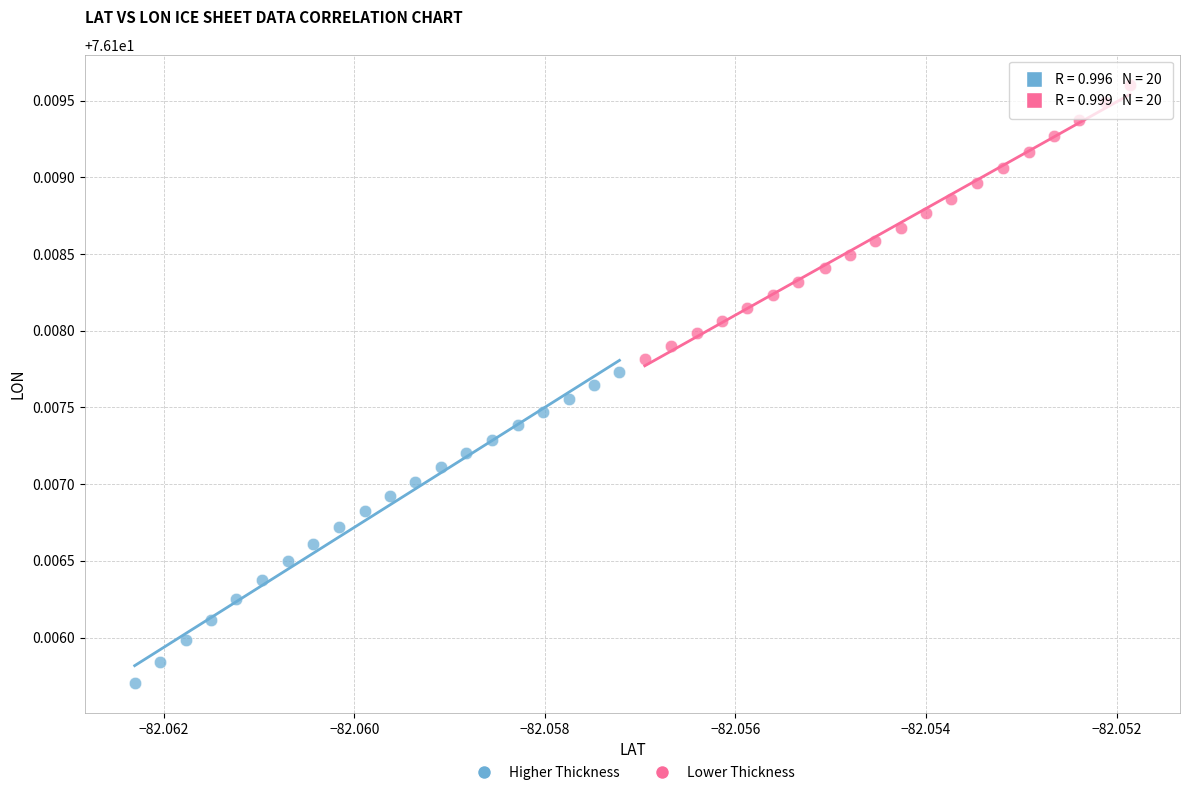

Which series contains the highest Y value?

Lower Thickness